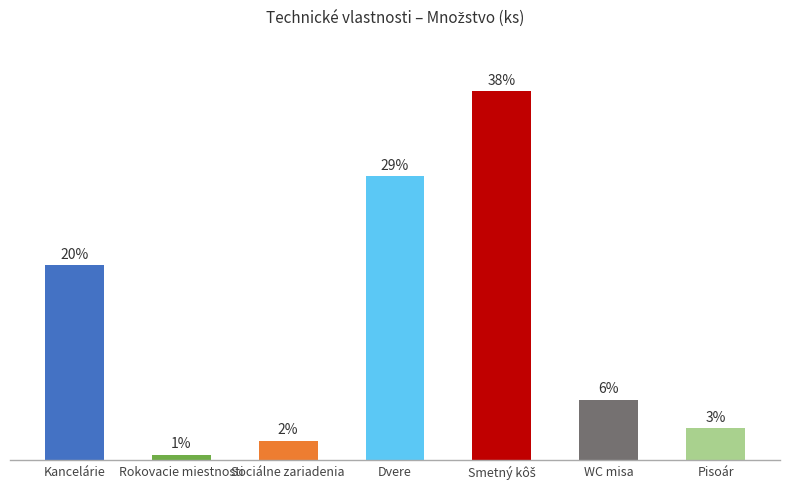

How many series are shown in this chart?

1